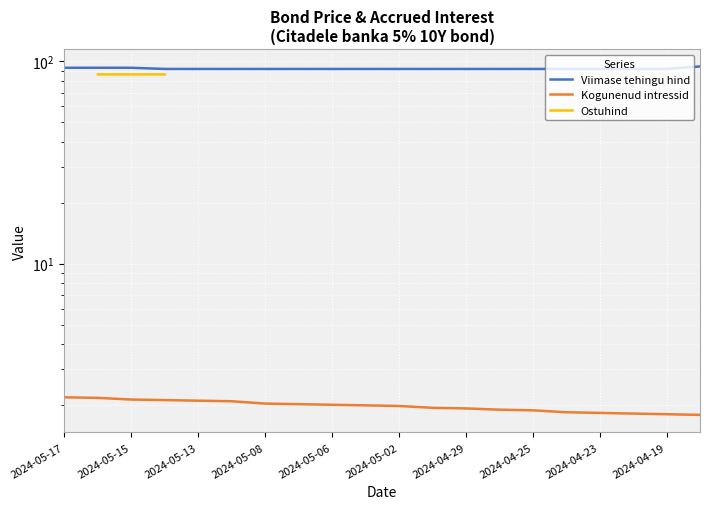

Does the chart display data point markers on the line(s)?

No